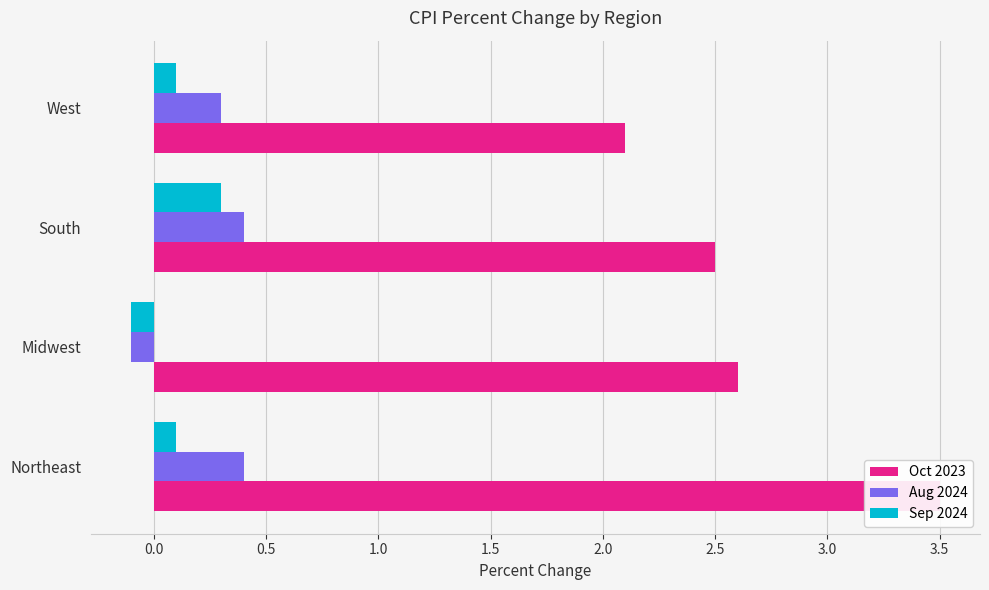

How many data points in Sep 2024 are above 0?

3